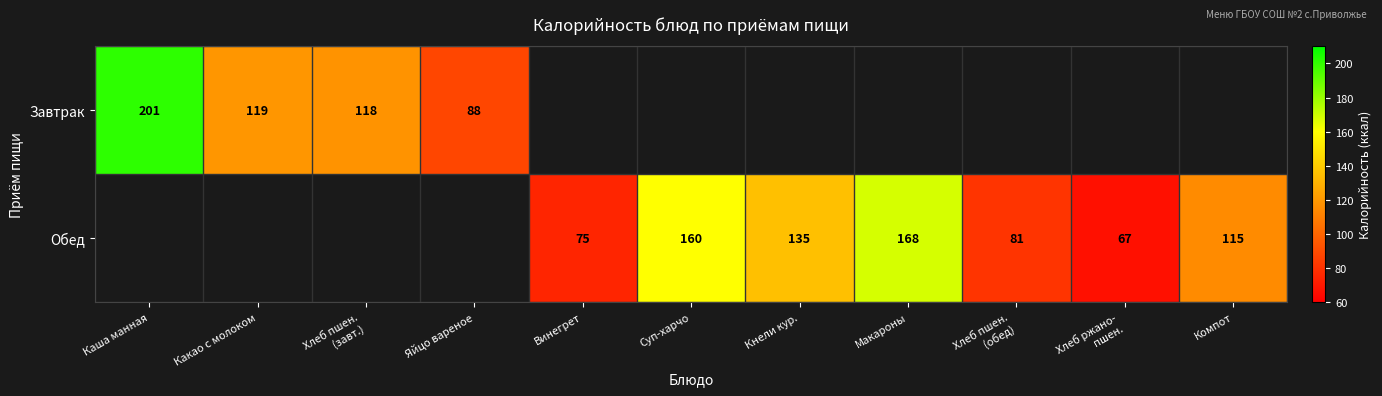

True or false: Обед has a value of 55.8 at Суп-харчо.

False